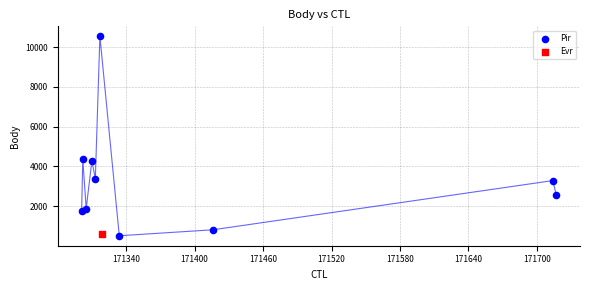

What are all the series names shown in the legend?

Pir, Evr